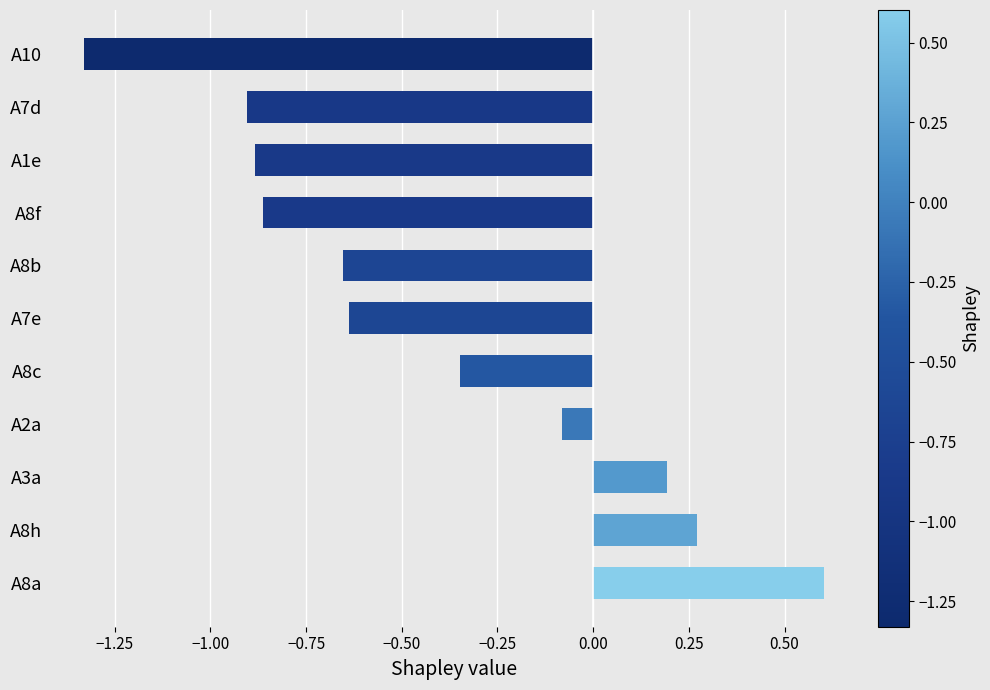

Is it true that the value at A2a is -0.1?

True